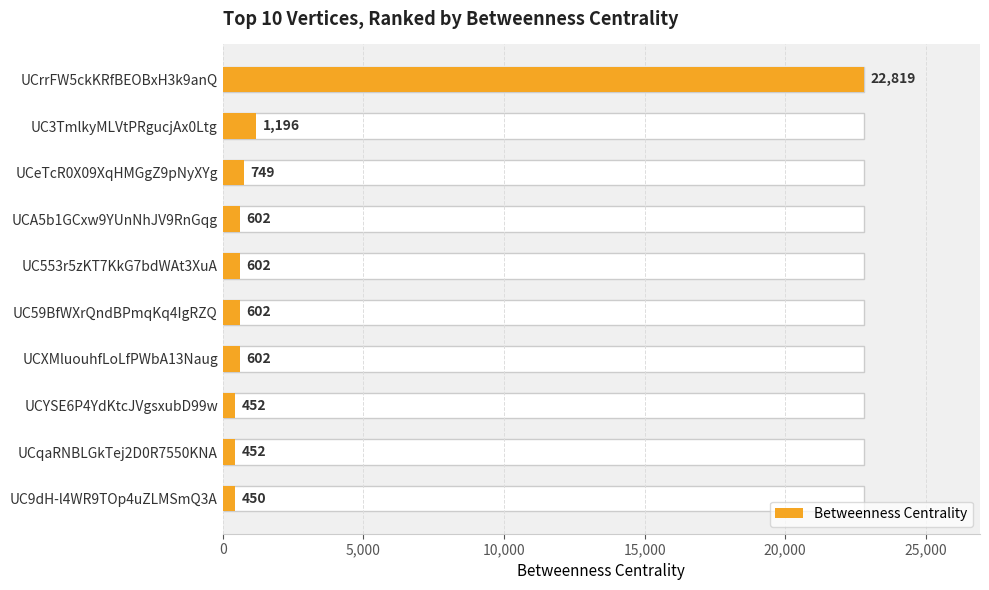

What is the greatest value displayed?

22819